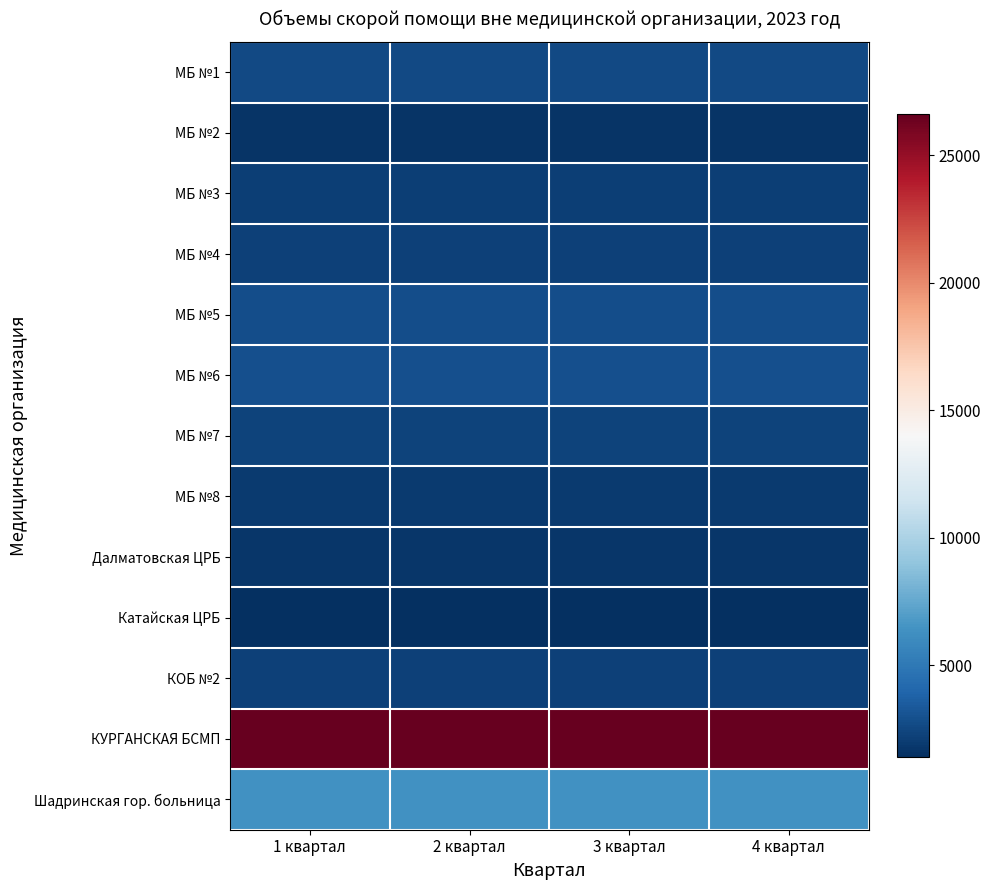

How many data points does each series have?

4